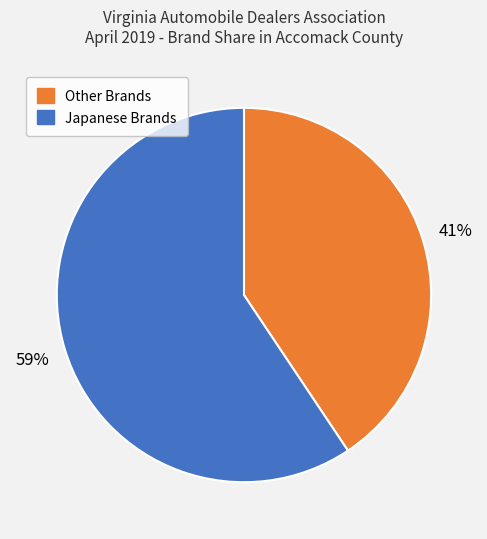

What is the largest slice in the pie chart?

Japanese Brands